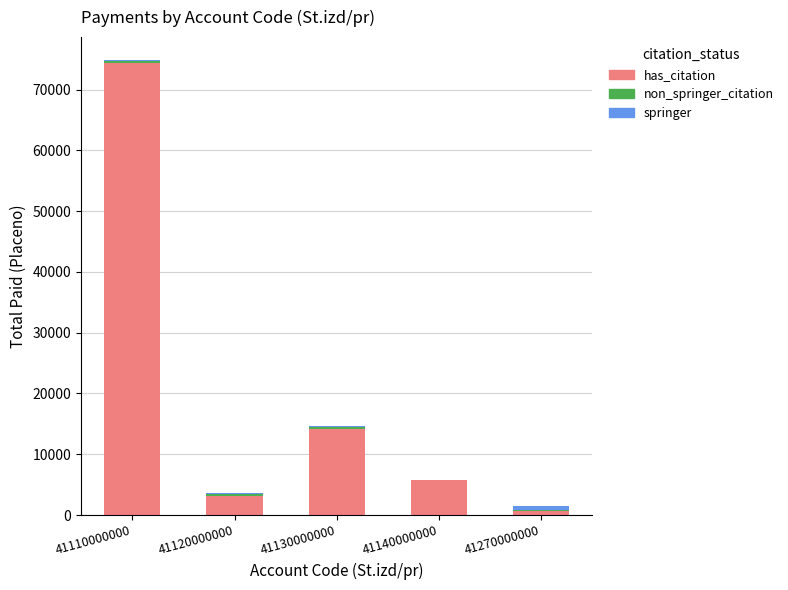

At which label does has_citation reach its peak?

41110000000